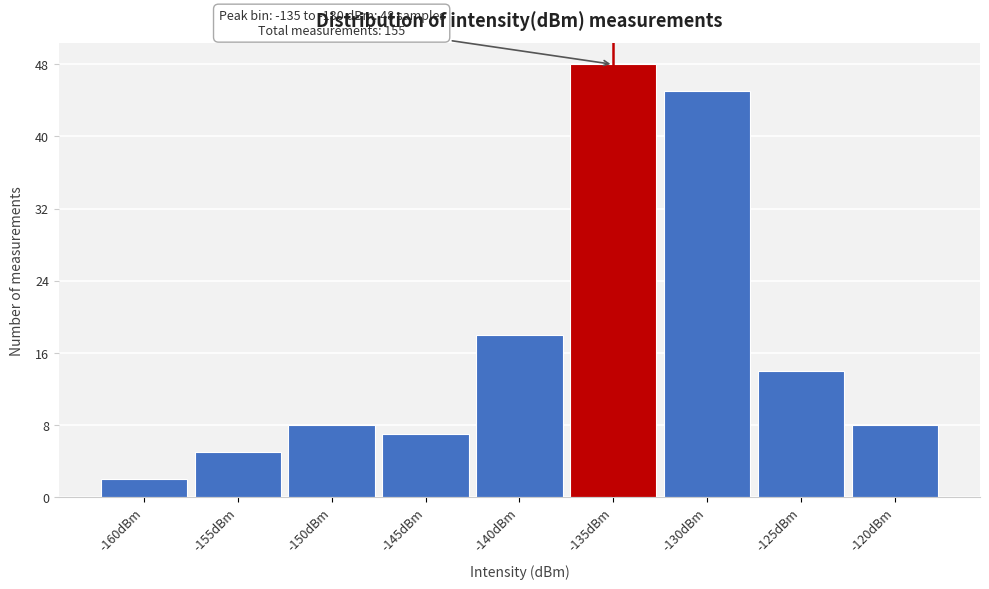

Reading left to right, list all the values displayed in this chart.

-160dBm=2	-155dBm=5	-150dBm=8	-145dBm=7	-140dBm=18	-135dBm=48	-130dBm=45	-125dBm=14	-120dBm=8